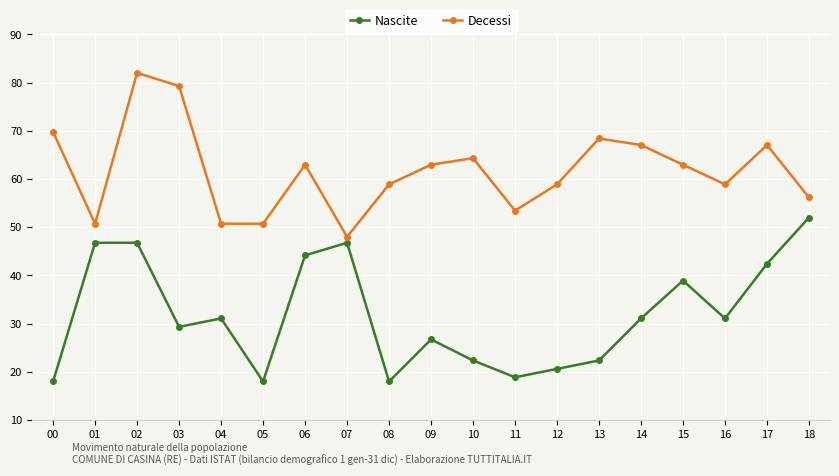

How many lines are shown in the chart?

2